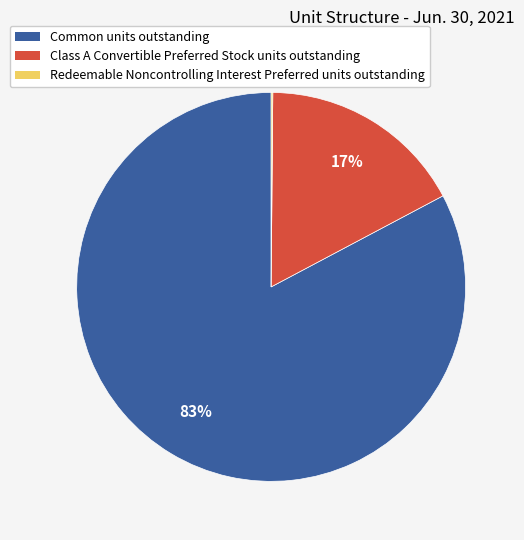

Between Class A Convertible Preferred Stock units outstanding and Common units outstanding, which is larger?

Common units outstanding